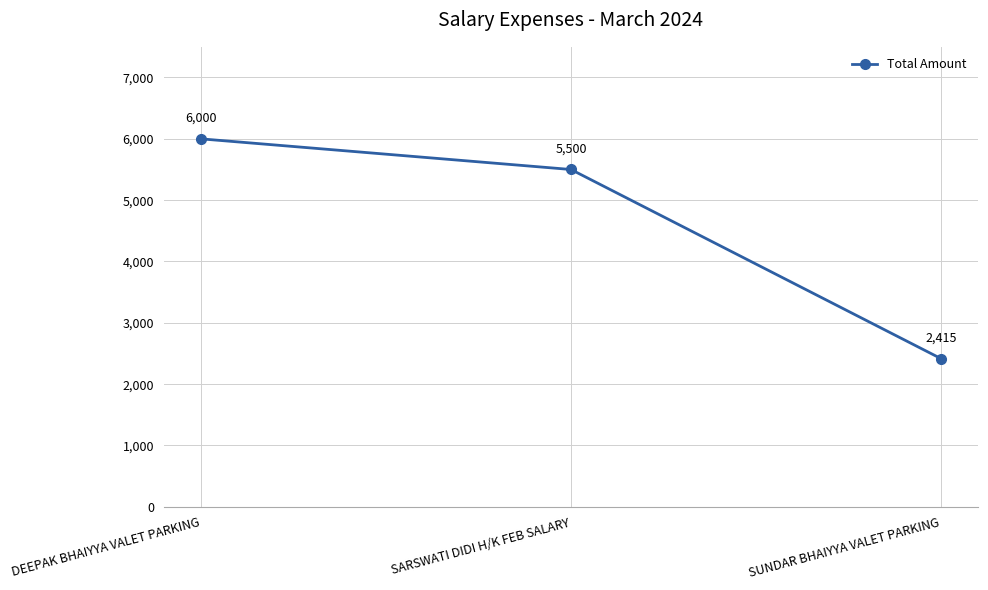

Rank the categories by value from highest to lowest.

DEEPAK BHAIYYA VALET PARKING, SARSWATI DIDI H/K FEB SALARY, SUNDAR BHAIYYA VALET PARKING